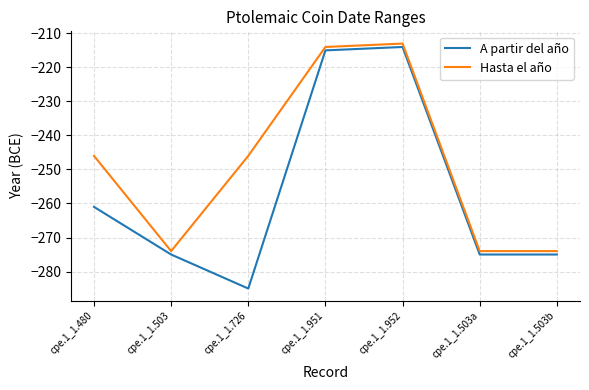

Reading left to right, extract all data points from this chart.

A partir del año: cpe.1_1.480=-261	cpe.1_1.503=-275	cpe.1_1.726=-285	cpe.1_1.951=-215	cpe.1_1.952=-214	cpe.1_1.503a=-275	cpe.1_1.503b=-275
Hasta el año: cpe.1_1.480=-246	cpe.1_1.503=-274	cpe.1_1.726=-246	cpe.1_1.951=-214	cpe.1_1.952=-213	cpe.1_1.503a=-274	cpe.1_1.503b=-274